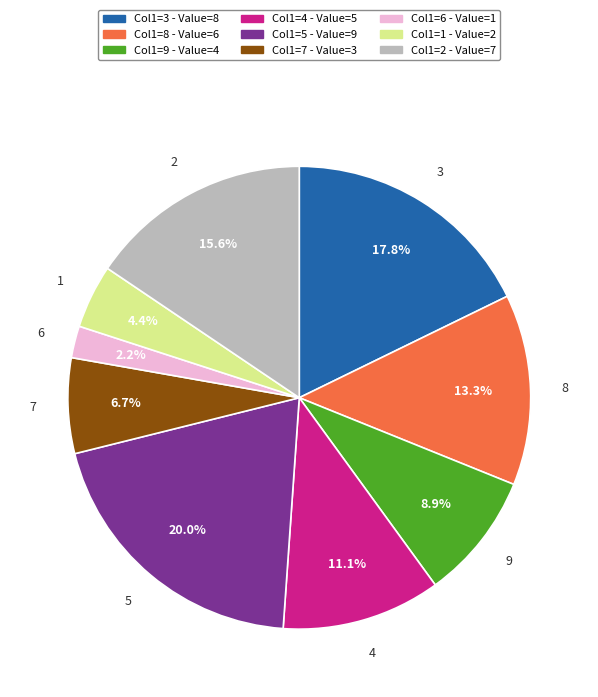

Is there any slice that represents more than half of the pie?

No